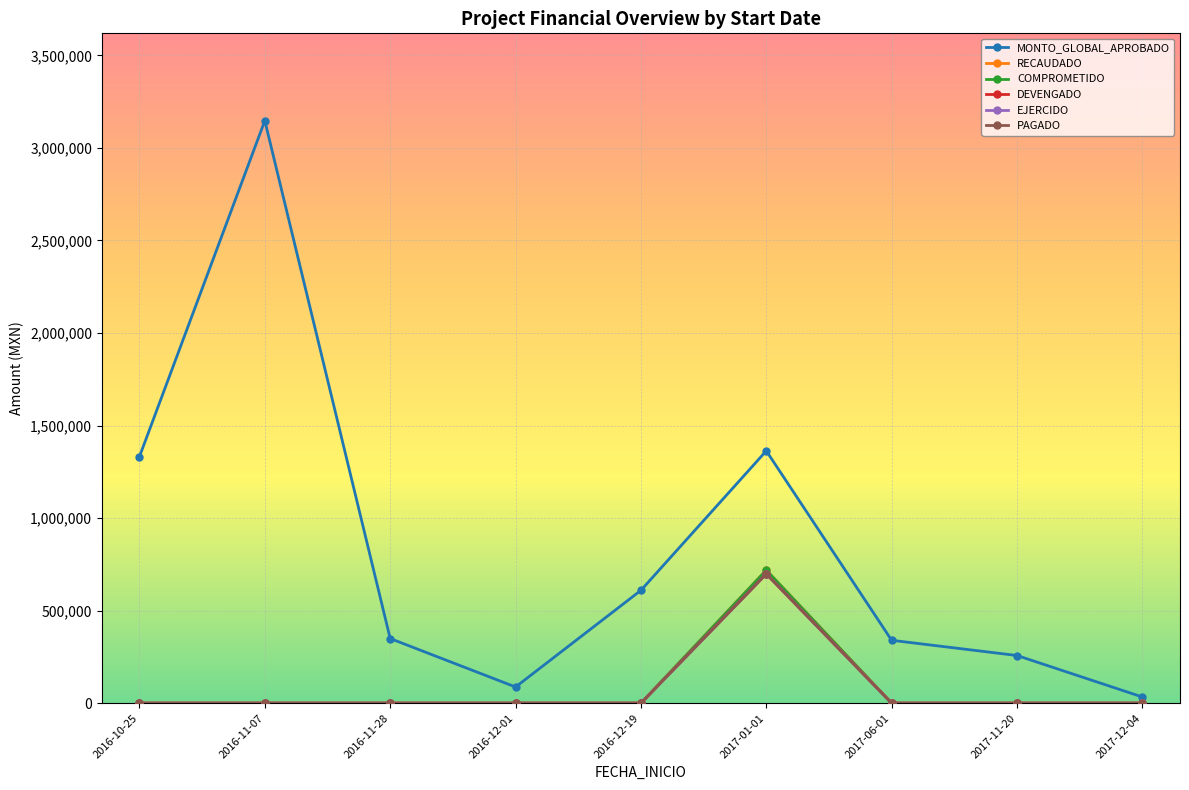

True or false: RECAUDADO has more than 0 points higher than both neighbors.

True